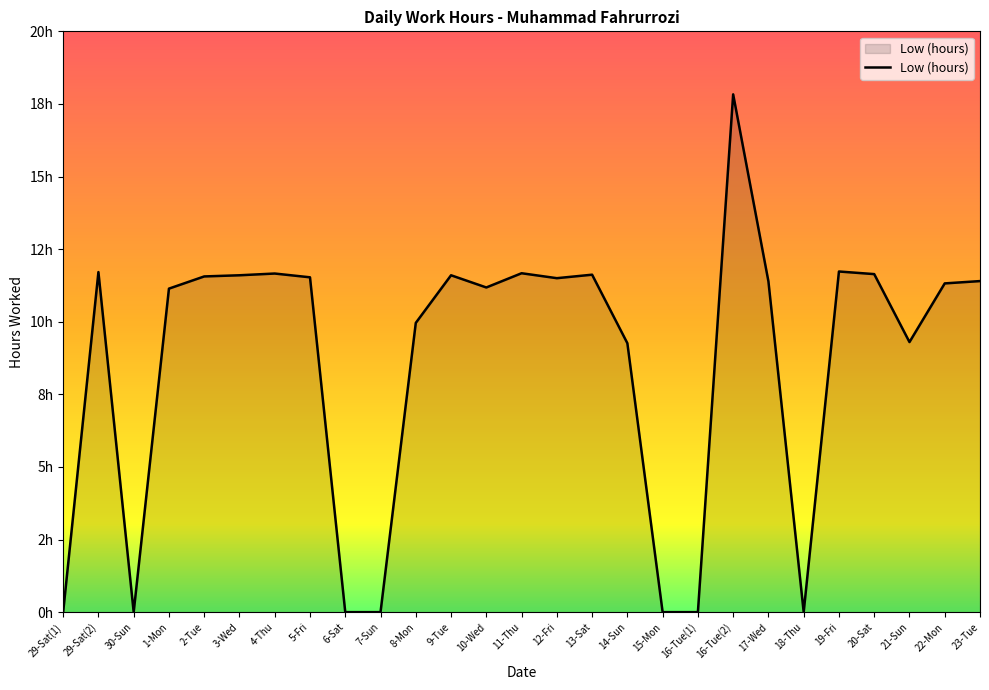

What is the difference between the maximum and minimum values?

17.8